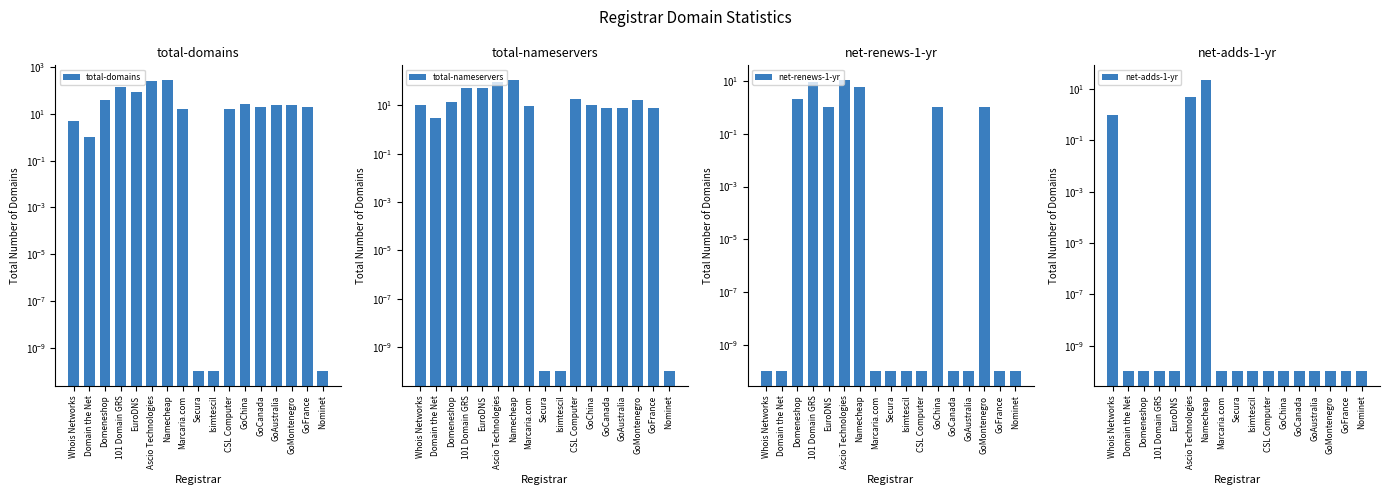

Which category has the highest value in the net-renews-1-yr series?

Ascio Technologies